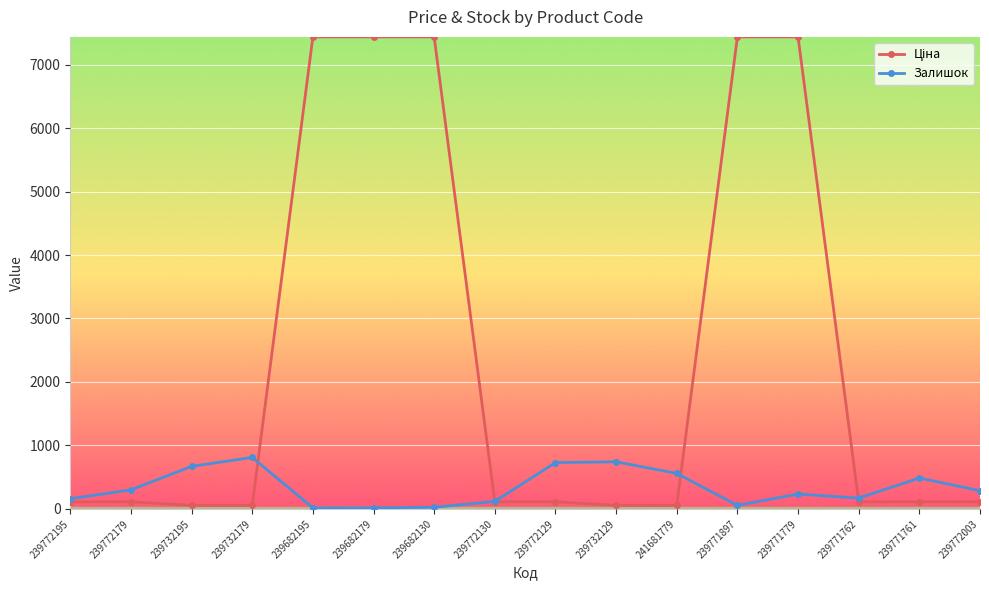

What is the maximum value for Залишок?

811.0